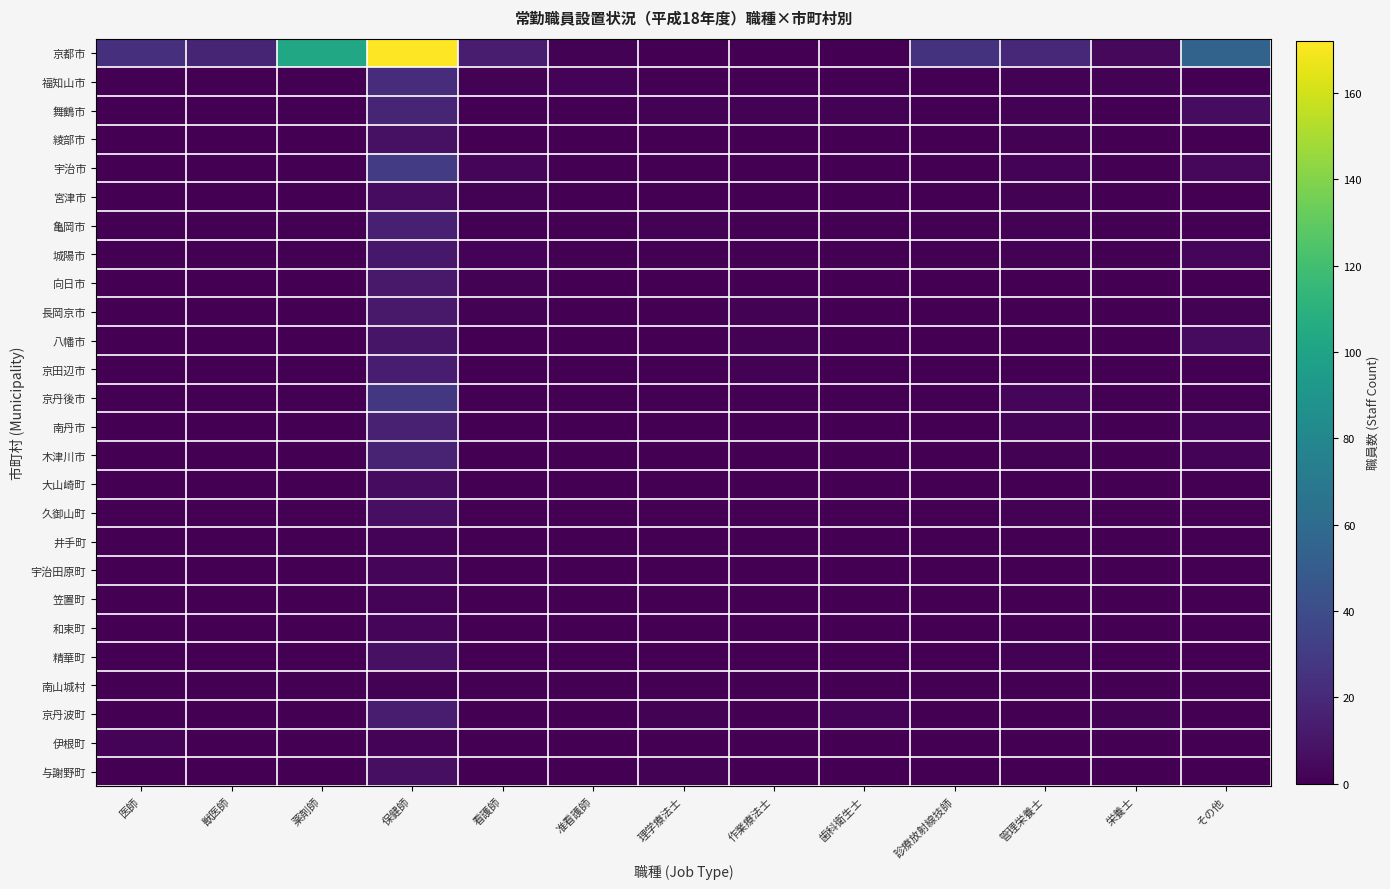

Reading right to left, transcribe all the data shown in this chart.

京都市: その他=55	栄養士=4	管理栄養士=19	診療放射線技師=25	歯科衛生士=0	作業療法士=0	理学療法士=0	准看護師=1	看護師=13	保健師=172	薬剤師=103	獣医師=18	医師=23
福知山市: その他=0	栄養士=1	管理栄養士=1	診療放射線技師=0	歯科衛生士=0	作業療法士=0	理学療法士=0	准看護師=2	看護師=1	保健師=22	薬剤師=0	獣医師=0	医師=0
舞鶴市: その他=6	栄養士=0	管理栄養士=1	診療放射線技師=0	歯科衛生士=1	作業療法士=1	理学療法士=1	准看護師=0	看護師=0	保健師=18	薬剤師=0	獣医師=0	医師=0
綾部市: その他=0	栄養士=0	管理栄養士=1	診療放射線技師=0	歯科衛生士=0	作業療法士=0	理学療法士=0	准看護師=0	看護師=0	保健師=8	薬剤師=0	獣医師=0	医師=0
宇治市: その他=4	栄養士=0	管理栄養士=2	診療放射線技師=0	歯科衛生士=0	作業療法士=0	理学療法士=0	准看護師=0	看護師=3	保健師=30	薬剤師=0	獣医師=0	医師=0
宮津市: その他=0	栄養士=0	管理栄養士=1	診療放射線技師=0	歯科衛生士=0	作業療法士=0	理学療法士=0	准看護師=0	看護師=1	保健師=6	薬剤師=0	獣医師=0	医師=0
亀岡市: その他=0	栄養士=0	管理栄養士=1	診療放射線技師=0	歯科衛生士=0	作業療法士=0	理学療法士=1	准看護師=0	看護師=0	保健師=15	薬剤師=0	獣医師=0	医師=0
城陽市: その他=3	栄養士=0	管理栄養士=1	診療放射線技師=0	歯科衛生士=0	作業療法士=0	理学療法士=0	准看護師=0	看護師=2	保健師=11	薬剤師=0	獣医師=0	医師=0
向日市: その他=0	栄養士=0	管理栄養士=0	診療放射線技師=0	歯科衛生士=0	作業療法士=0	理学療法士=0	准看護師=0	看護師=1	保健師=12	薬剤師=0	獣医師=0	医師=0
長岡京市: その他=1	栄養士=0	管理栄養士=0	診療放射線技師=0	歯科衛生士=0	作業療法士=1	理学療法士=0	准看護師=0	看護師=1	保健師=12	薬剤師=0	獣医師=0	医師=0
八幡市: その他=5	栄養士=0	管理栄養士=0	診療放射線技師=0	歯科衛生士=0	作業療法士=1	理学療法士=0	准看護師=0	看護師=0	保健師=10	薬剤師=0	獣医師=0	医師=0
京田辺市: その他=0	栄養士=0	管理栄養士=0	診療放射線技師=0	歯科衛生士=0	作業療法士=1	理学療法士=0	准看護師=0	看護師=0	保健師=13	薬剤師=0	獣医師=0	医師=0
京丹後市: その他=0	栄養士=0	管理栄養士=3	診療放射線技師=0	歯科衛生士=0	作業療法士=0	理学療法士=0	准看護師=0	看護師=0	保健師=28	薬剤師=0	獣医師=0	医師=0
南丹市: その他=2	栄養士=0	管理栄養士=2	診療放射線技師=0	歯科衛生士=0	作業療法士=0	理学療法士=0	准看護師=0	看護師=0	保健師=16	薬剤師=0	獣医師=0	医師=0
木津川市: その他=2	栄養士=0	管理栄養士=1	診療放射線技師=0	歯科衛生士=0	作業療法士=0	理学療法士=0	准看護師=0	看護師=0	保健師=17	薬剤師=0	獣医師=0	医師=0
大山崎町: その他=0	栄養士=0	管理栄養士=0	診療放射線技師=0	歯科衛生士=0	作業療法士=0	理学療法士=0	准看護師=0	看護師=0	保健師=6	薬剤師=0	獣医師=0	医師=0
久御山町: その他=0	栄養士=0	管理栄養士=1	診療放射線技師=0	歯科衛生士=0	作業療法士=0	理学療法士=0	准看護師=0	看護師=0	保健師=7	薬剤師=0	獣医師=0	医師=0
井手町: その他=0	栄養士=0	管理栄養士=0	診療放射線技師=0	歯科衛生士=0	作業療法士=0	理学療法士=0	准看護師=0	看護師=0	保健師=2	薬剤師=0	獣医師=0	医師=0
宇治田原町: その他=0	栄養士=0	管理栄養士=0	診療放射線技師=0	歯科衛生士=0	作業療法士=0	理学療法士=0	准看護師=0	看護師=0	保健師=3	薬剤師=0	獣医師=0	医師=0
笠置町: その他=0	栄養士=0	管理栄養士=0	診療放射線技師=0	歯科衛生士=0	作業療法士=0	理学療法士=0	准看護師=0	看護師=0	保健師=2	薬剤師=0	獣医師=0	医師=0
和束町: その他=0	栄養士=0	管理栄養士=0	診療放射線技師=0	歯科衛生士=0	作業療法士=0	理学療法士=0	准看護師=0	看護師=0	保健師=3	薬剤師=0	獣医師=0	医師=0
精華町: その他=0	栄養士=0	管理栄養士=1	診療放射線技師=0	歯科衛生士=0	作業療法士=0	理学療法士=0	准看護師=0	看護師=0	保健師=8	薬剤師=0	獣医師=0	医師=0
南山城村: その他=0	栄養士=0	管理栄養士=0	診療放射線技師=0	歯科衛生士=0	作業療法士=0	理学療法士=0	准看護師=0	看護師=0	保健師=1	薬剤師=0	獣医師=0	医師=0
京丹波町: その他=0	栄養士=1	管理栄養士=0	診療放射線技師=0	歯科衛生士=2	作業療法士=0	理学療法士=1	准看護師=0	看護師=0	保健師=13	薬剤師=0	獣医師=0	医師=0
伊根町: その他=0	栄養士=0	管理栄養士=0	診療放射線技師=0	歯科衛生士=0	作業療法士=0	理学療法士=0	准看護師=0	看護師=0	保健師=2	薬剤師=0	獣医師=0	医師=2
与謝野町: その他=0	栄養士=0	管理栄養士=0	診療放射線技師=0	歯科衛生士=0	作業療法士=0	理学療法士=1	准看護師=0	看護師=0	保健師=7	薬剤師=0	獣医師=0	医師=0